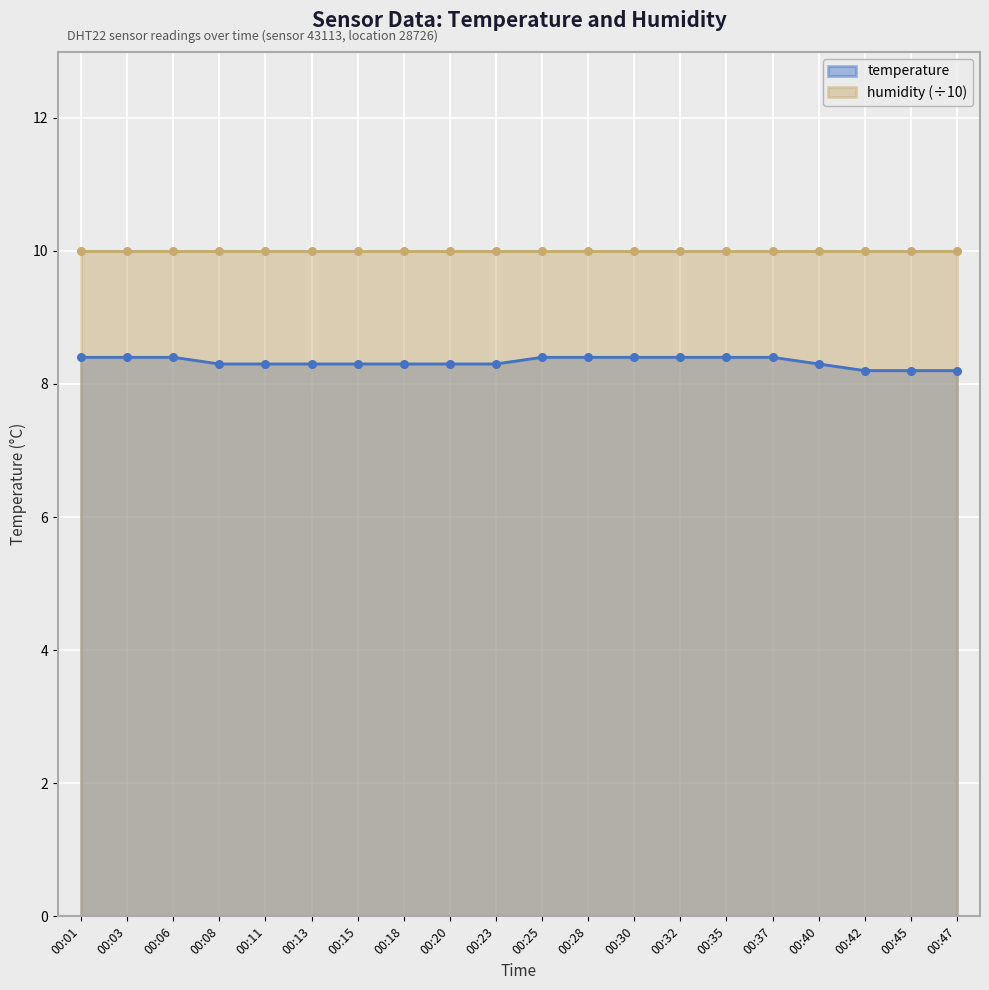

What is the change in value from 00:40 to 00:47?

-0.1